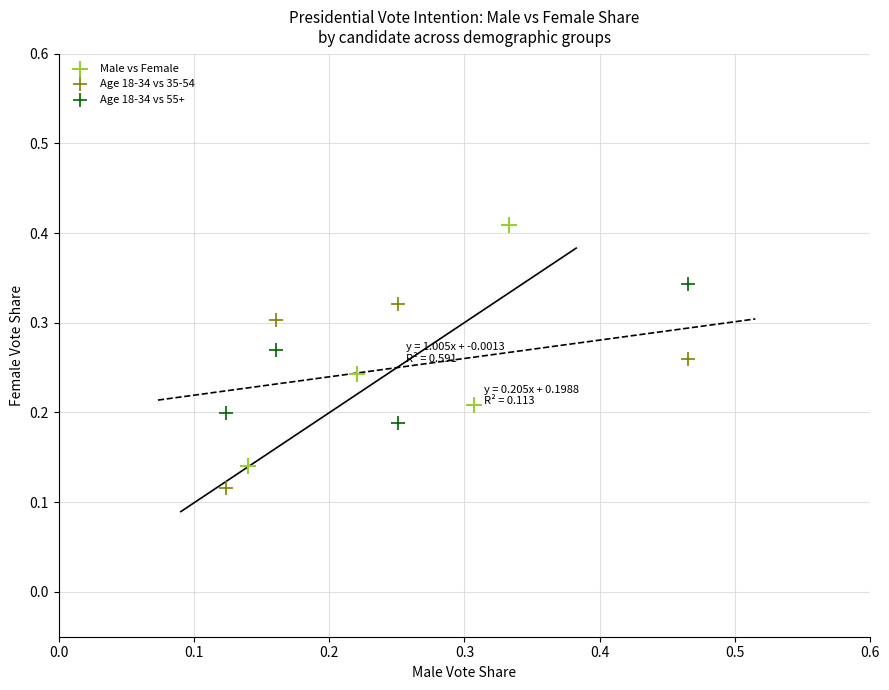

Which series reaches the minimum Y coordinate?

Age 18-34 vs 35-54